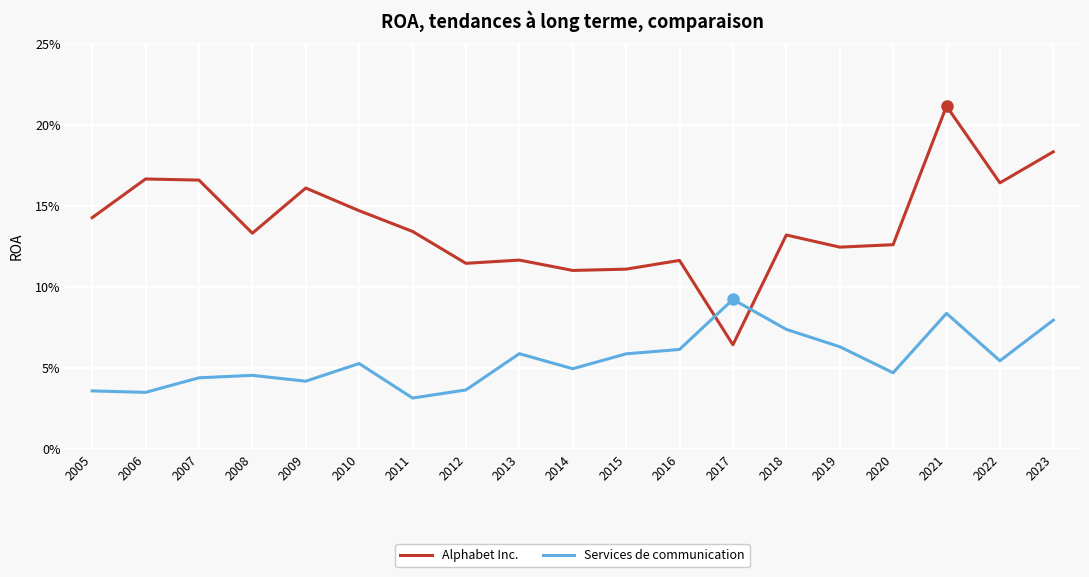

What is the maximum value for Services de communication?

0.1